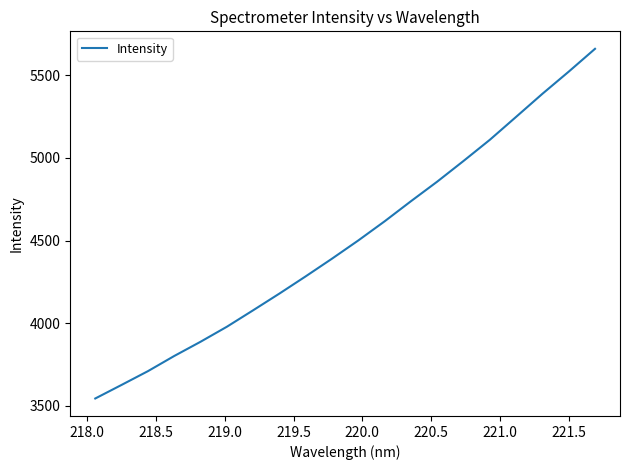

What is the greatest value displayed?

5660.7